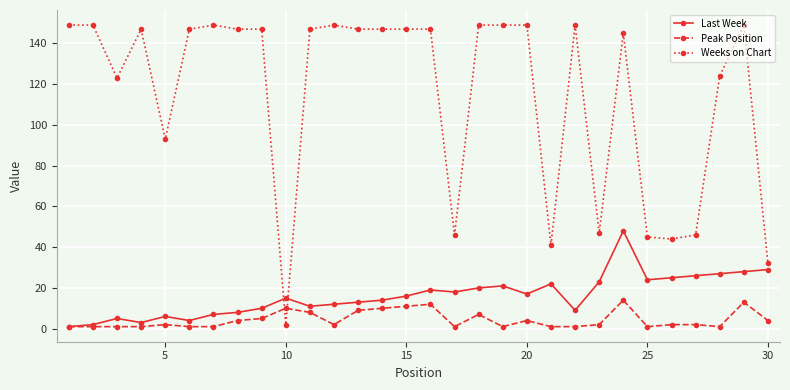

What is the value of the Last Week point at the 3rd from the left?

5